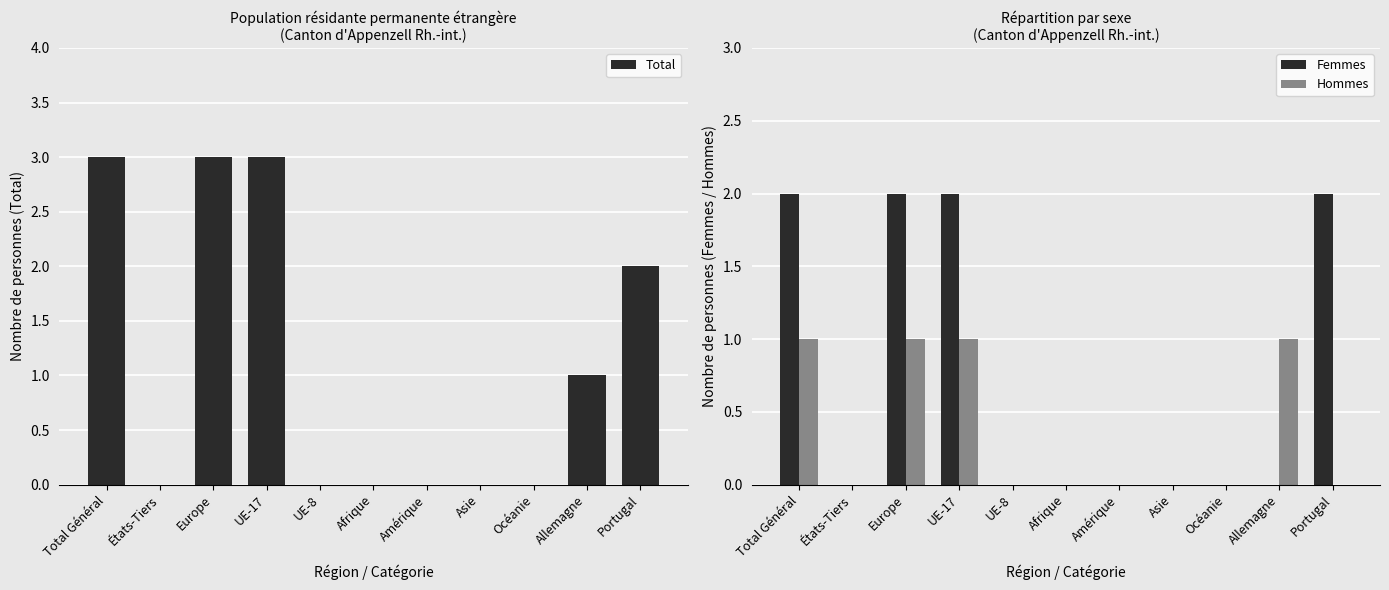

Reading left to right, extract all data points from this chart.

Total: Total Général=3	États-Tiers=0	Europe=3	UE-17=3	UE-8=0	Afrique=0	Amérique=0	Asie=0	Océanie=0	Allemagne=1	Portugal=2
Femmes: Total Général=2	États-Tiers=0	Europe=2	UE-17=2	UE-8=0	Afrique=0	Amérique=0	Asie=0	Océanie=0	Allemagne=0	Portugal=2
Hommes: Total Général=1	États-Tiers=0	Europe=1	UE-17=1	UE-8=0	Afrique=0	Amérique=0	Asie=0	Océanie=0	Allemagne=1	Portugal=0